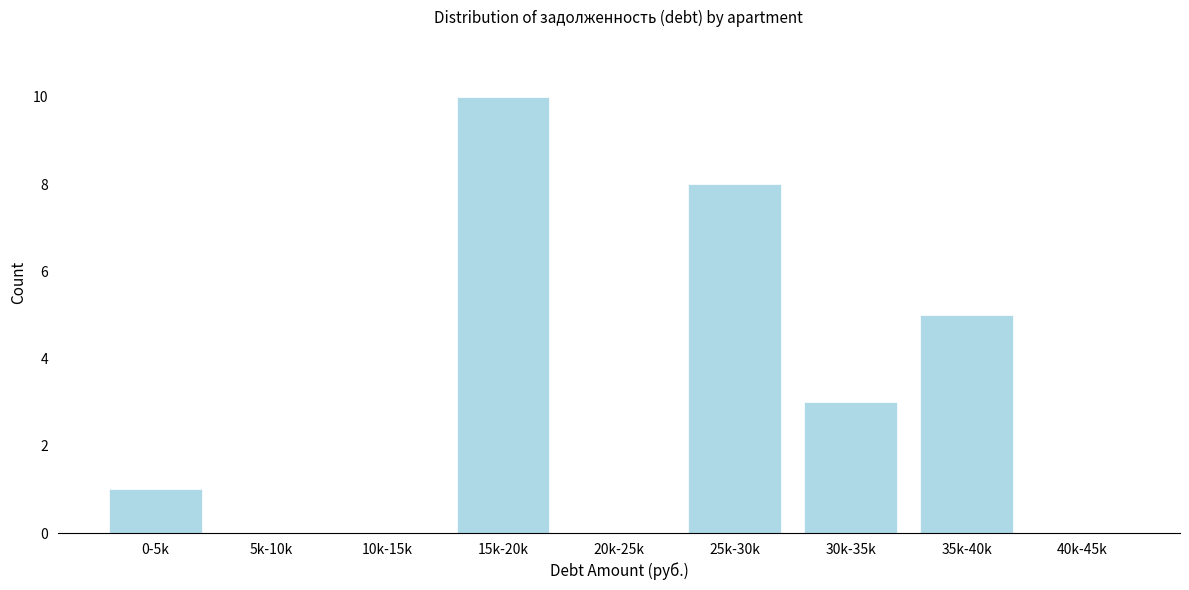

Reading right to left, transcribe all the data shown in this chart.

40k-45k=0	35k-40k=5	30k-35k=3	25k-30k=8	20k-25k=0	15k-20k=10	10k-15k=0	5k-10k=0	0-5k=1